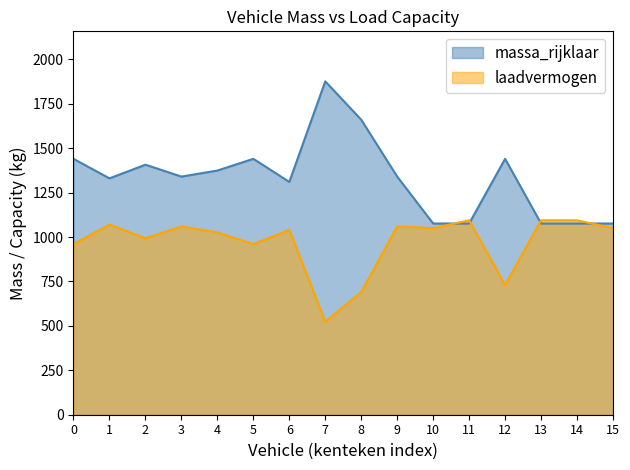

After their last crossing, which series has the higher values: massa_rijklaar or laadvermogen?

massa_rijklaar